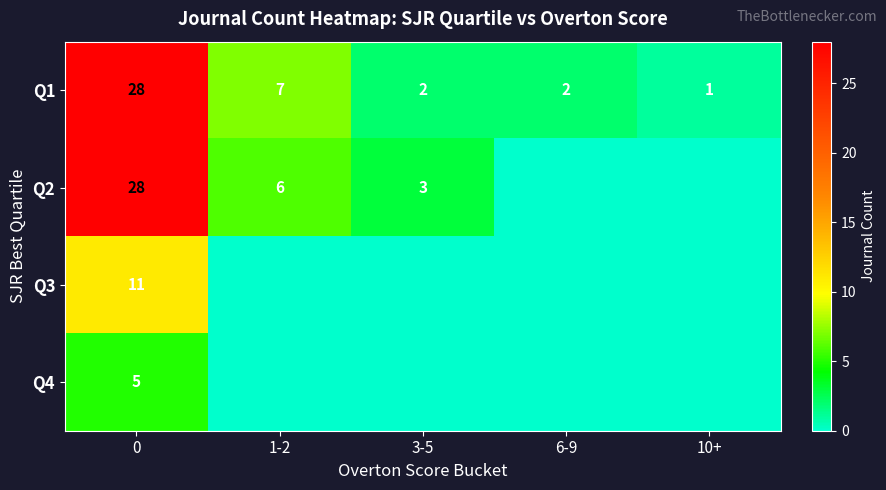

Is it true that Q2 equals 4 at 3-5?

False